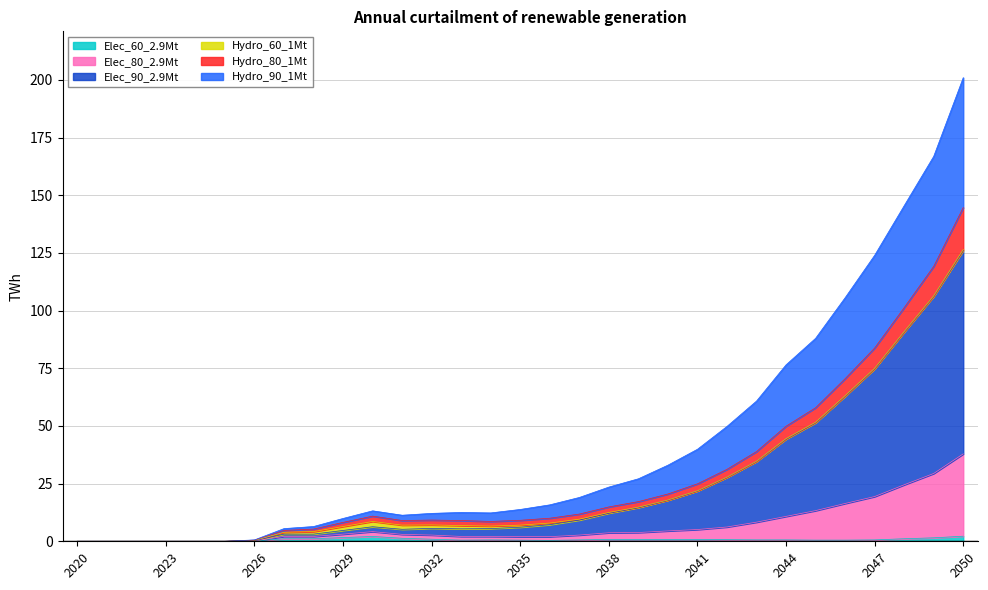

How many data points does each series have?

31